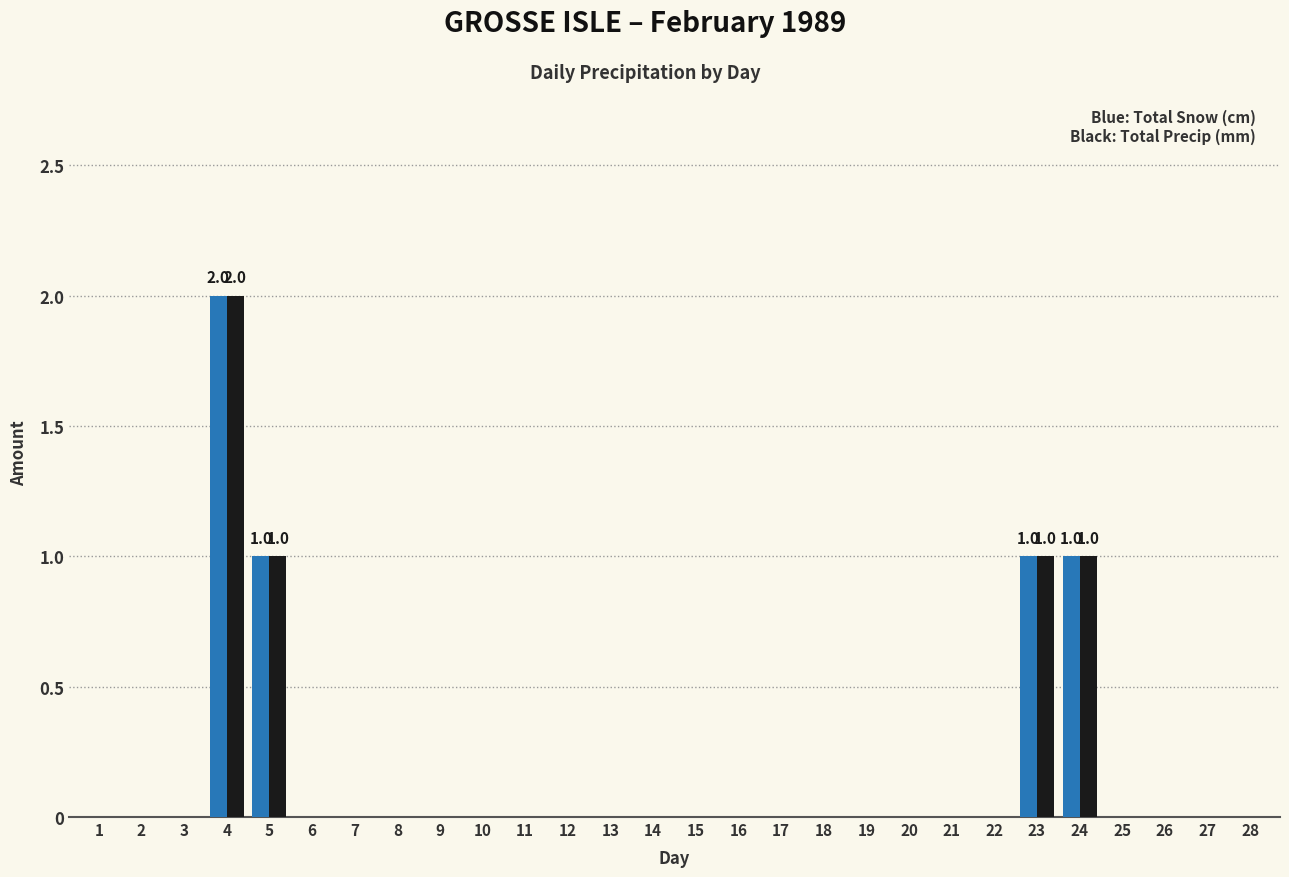

At which category is the sum across all series the highest?

4